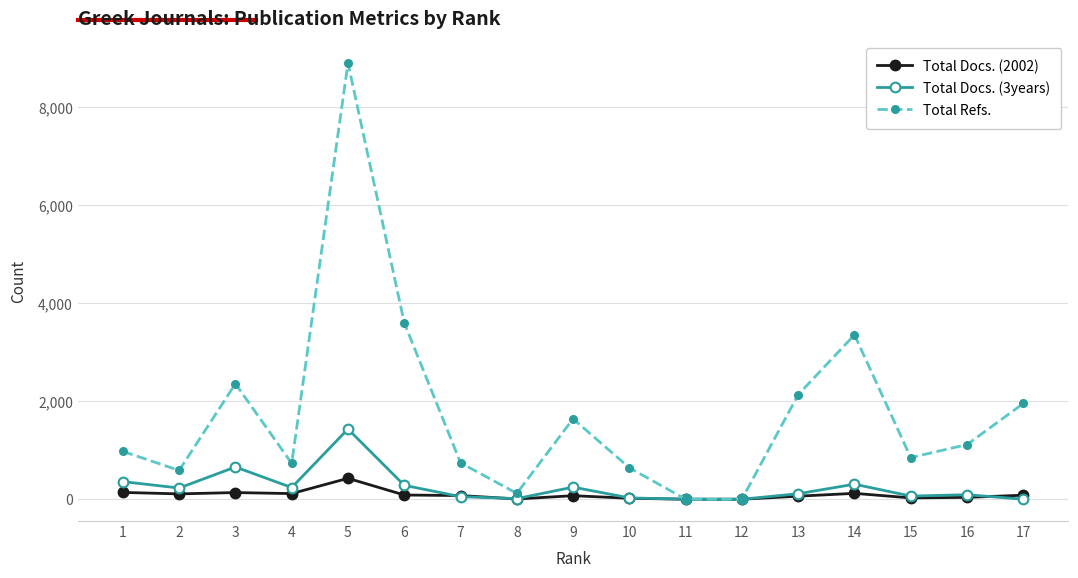

At which category is the sum across all series the highest?

5